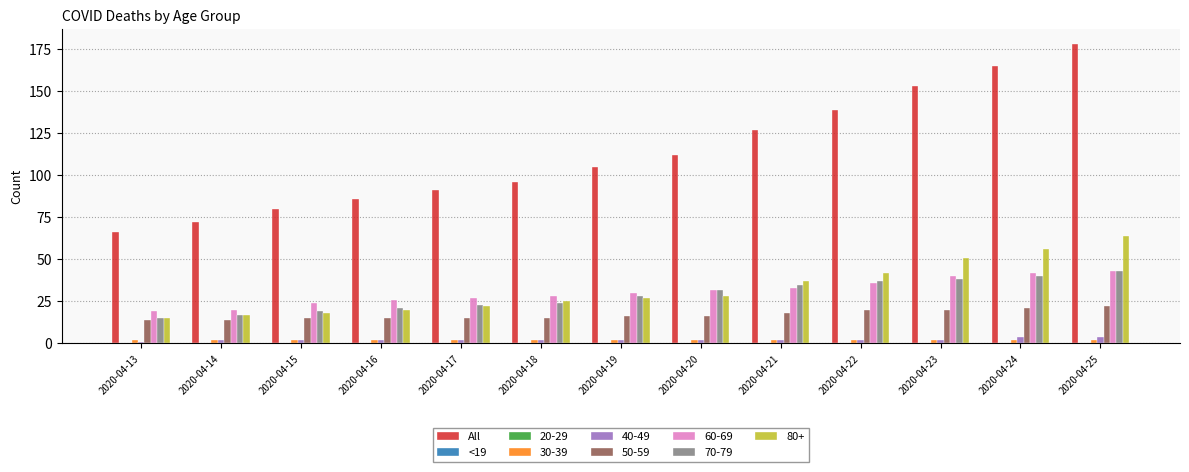

The value of <19 at 2020-04-25 is 0. True or false?

True